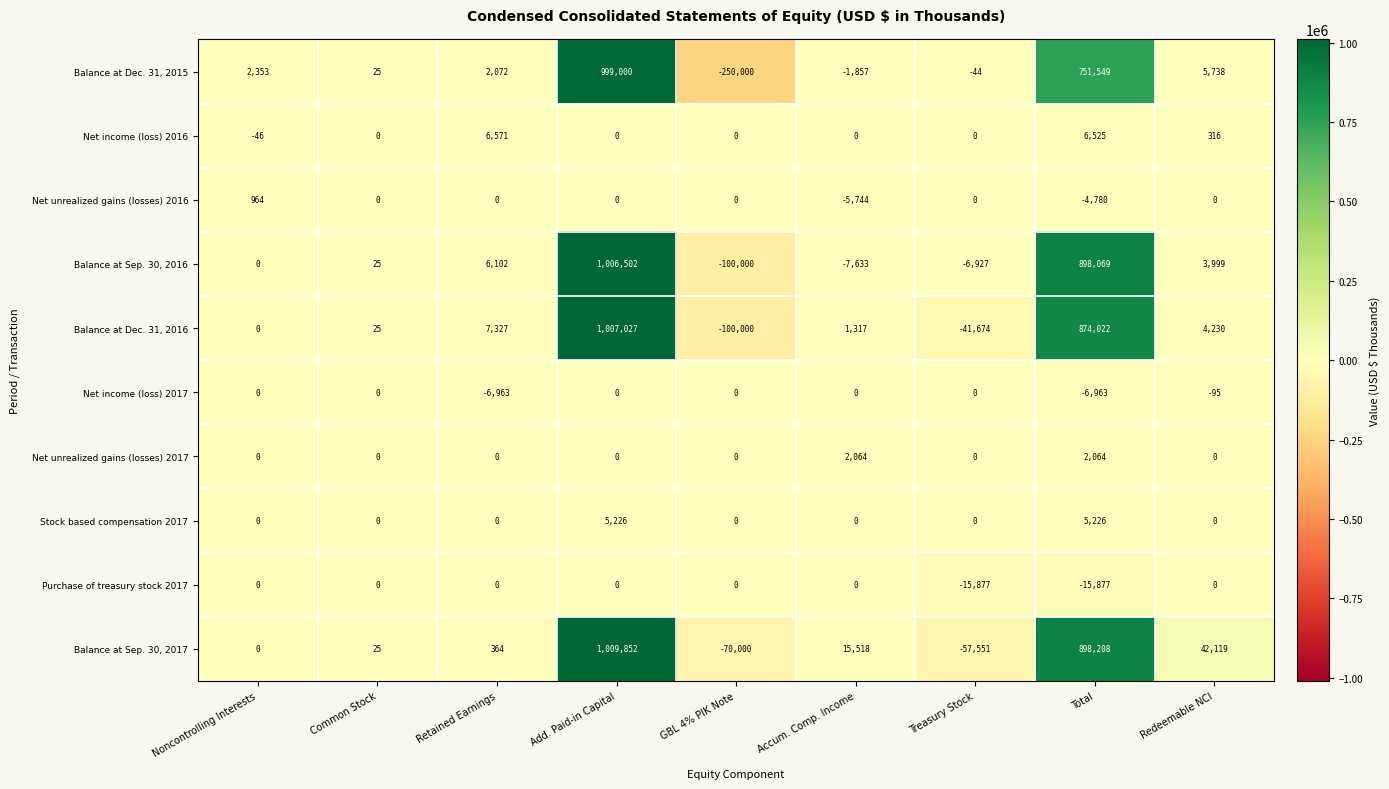

Which category has the lowest value in the Balance at Dec. 31, 2016 series?

GBL 4% PIK Note